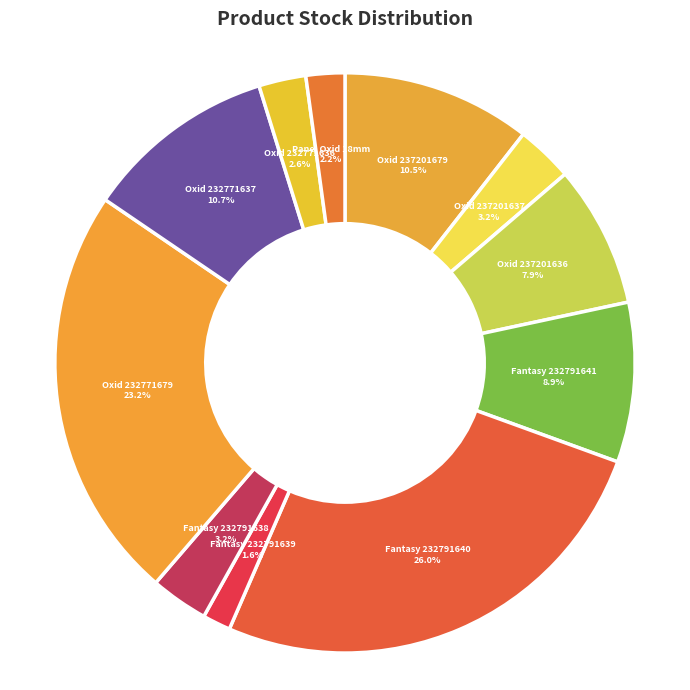

To the nearest percent, what is the average slice percentage?

9%